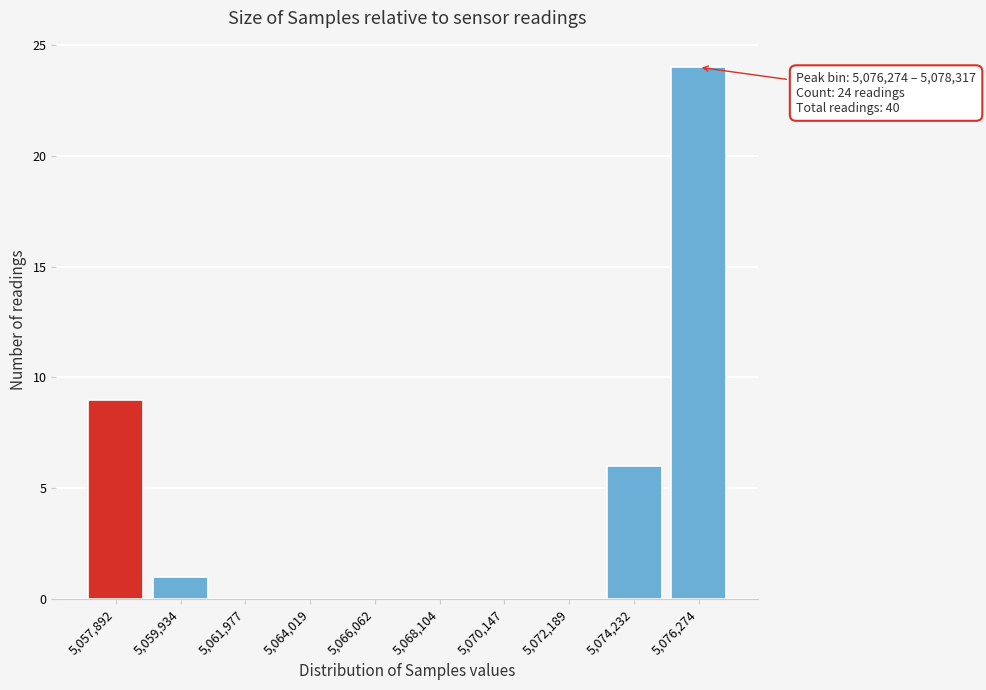

Reading left to right, transcribe all the data shown in this chart.

5,057,892=9	5,059,934=1	5,061,977=0	5,064,019=0	5,066,062=0	5,068,104=0	5,070,147=0	5,072,189=0	5,074,232=6	5,076,274=24